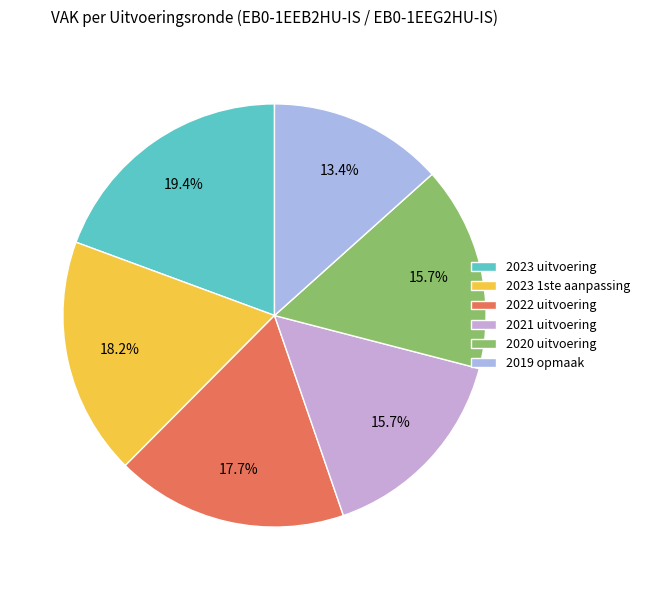

Is there a majority slice in this chart?

No